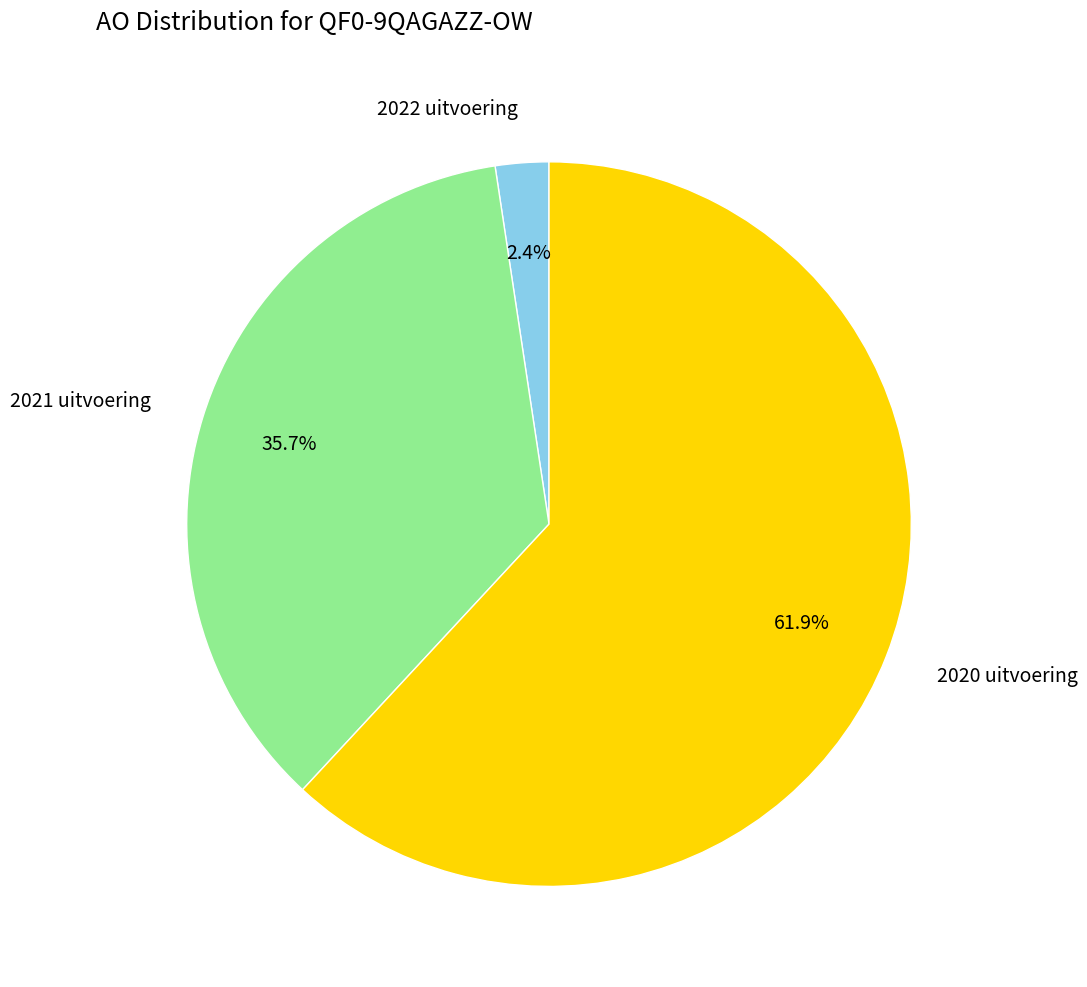

Which category accounts for the majority?

2020 uitvoering